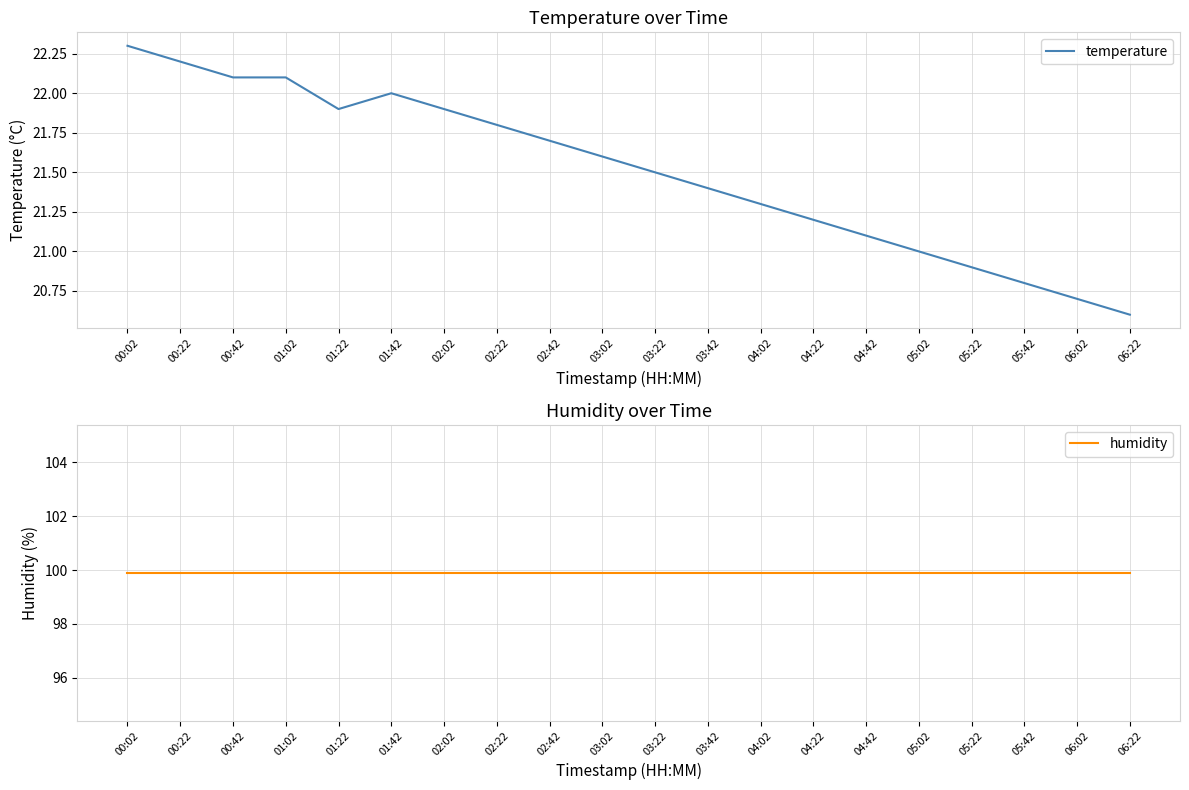

True or false: temperature has more than 2 interior local peaks.

False